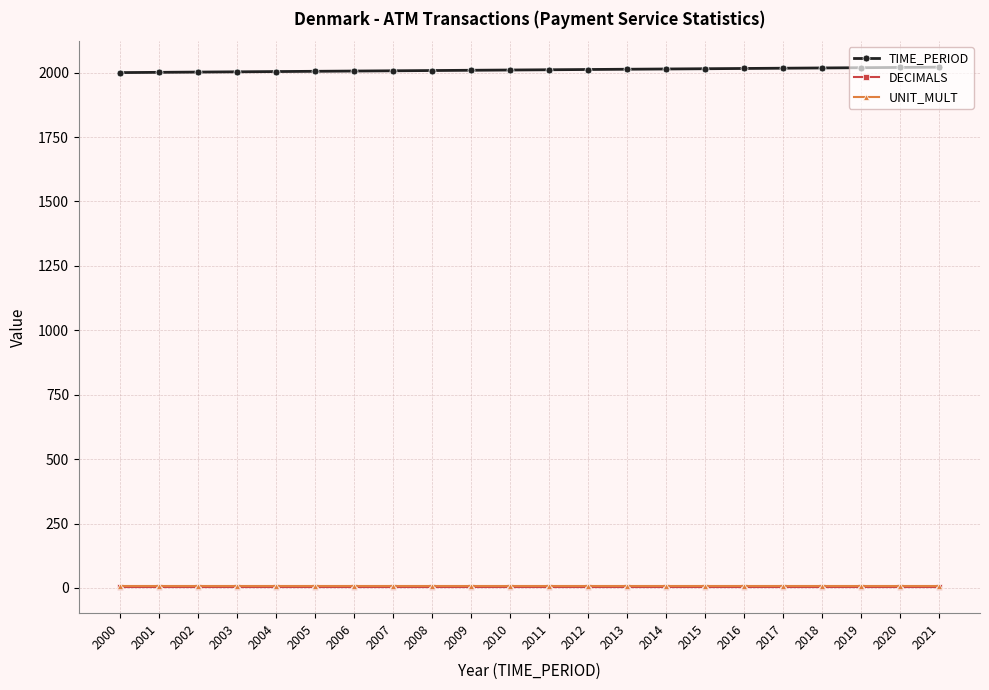

The value of TIME_PERIOD at 2007 is 661. True or false?

False